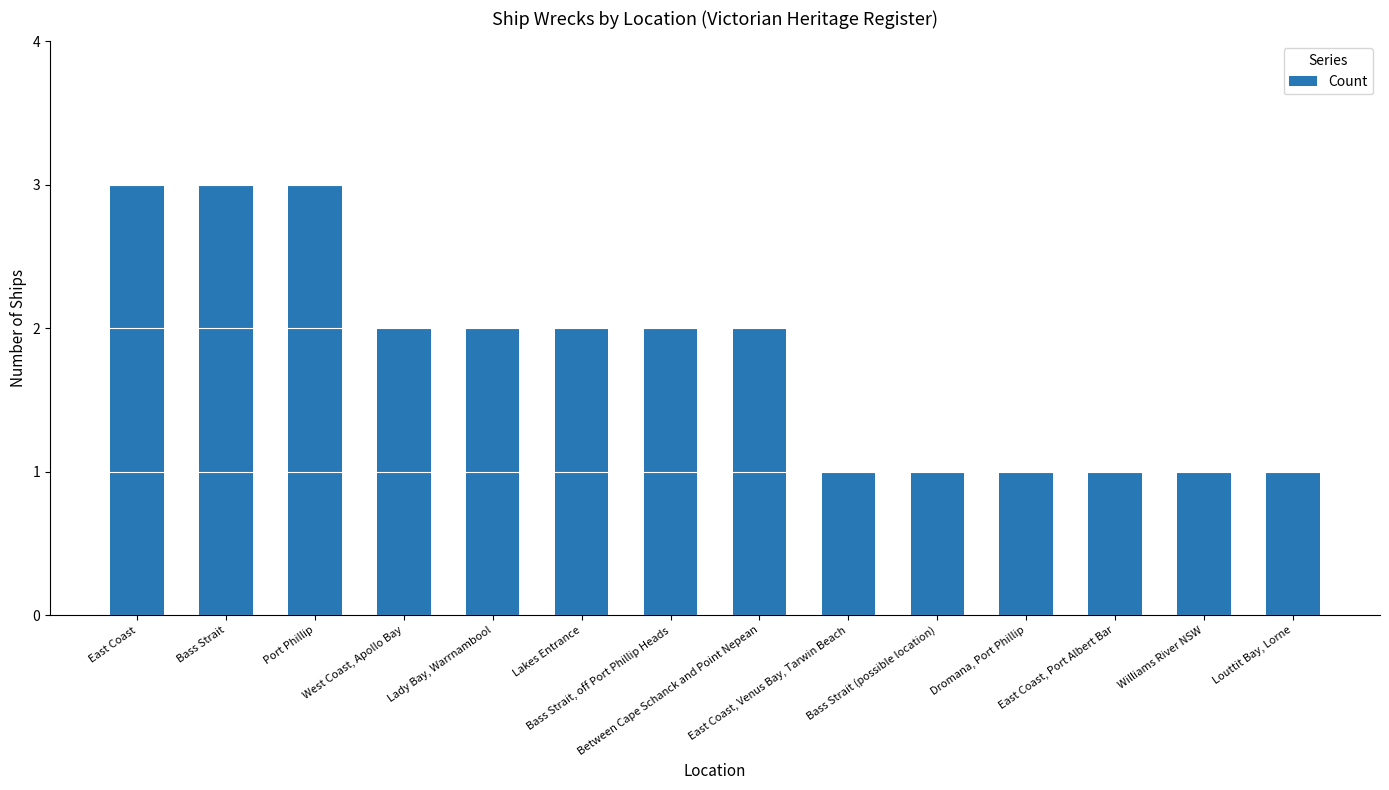

Reading left to right, transcribe all the data shown in this chart.

3	3	3	2	2	2	2	2	1	1	1	1	1	1